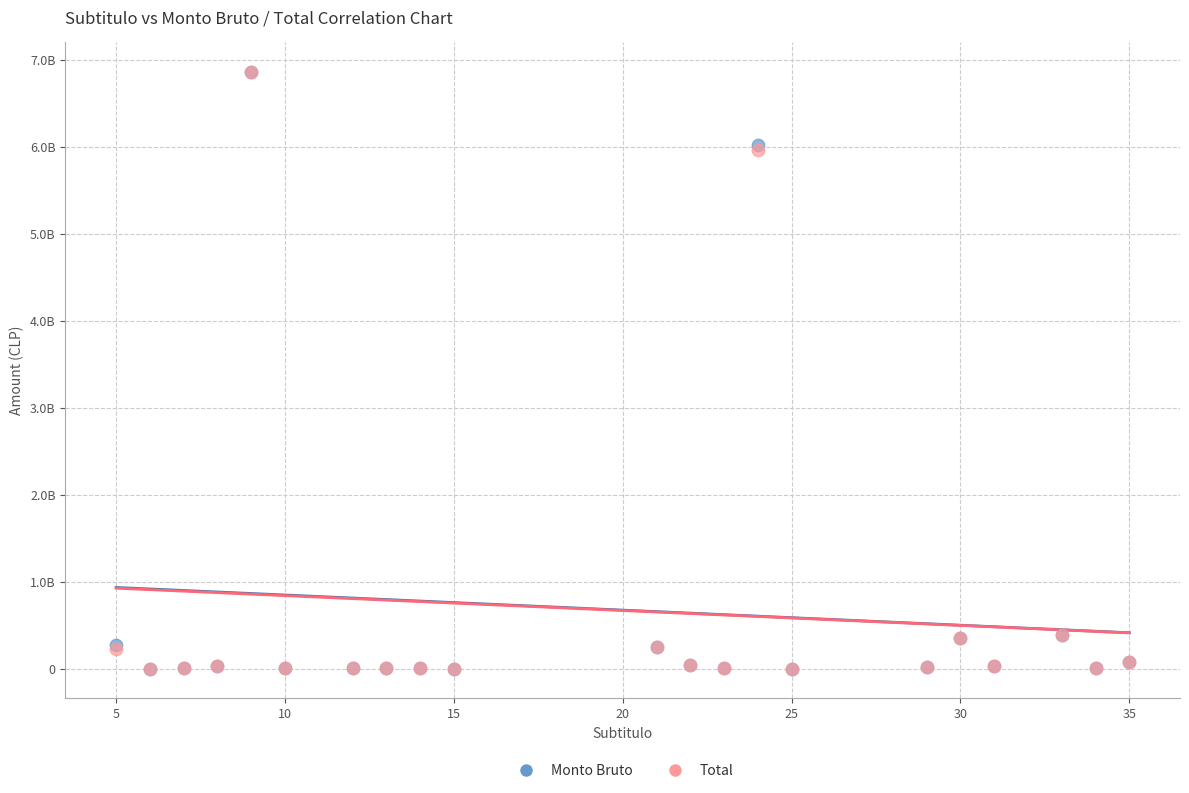

What are all the series names shown in the legend?

Monto Bruto, Total